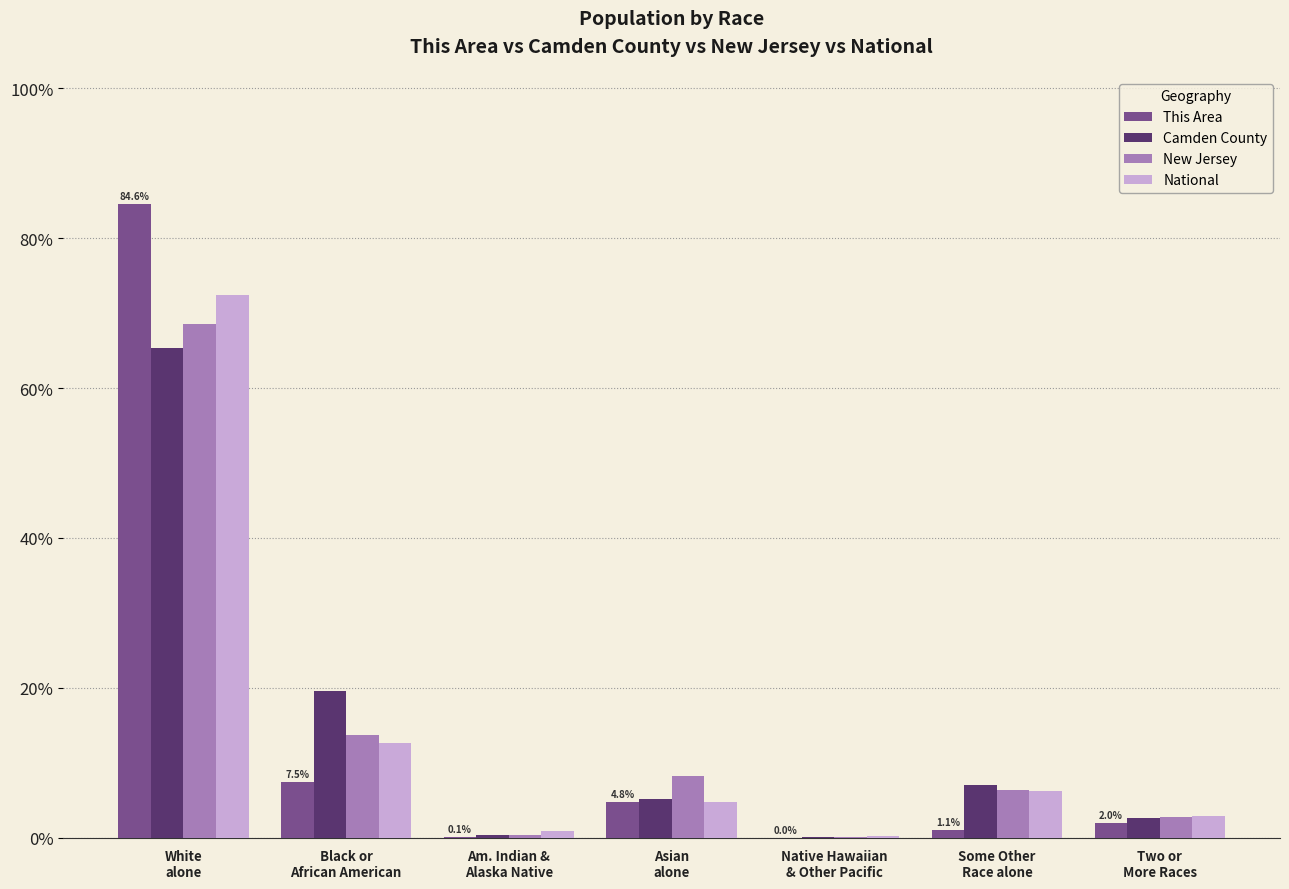

The This Area series shows 0.1 at Am. Indian &
Alaska Native. True or false?

True